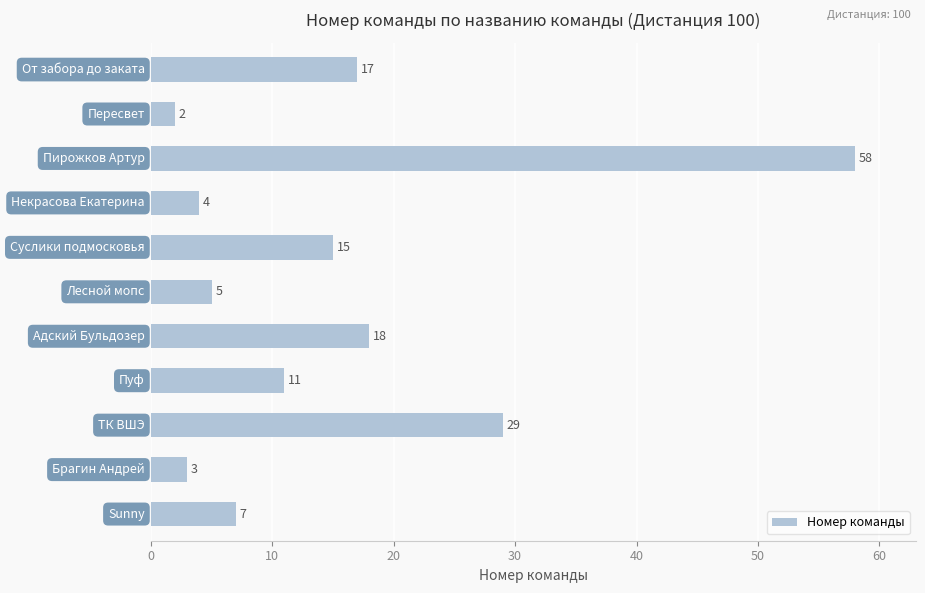

What is the average value?

15